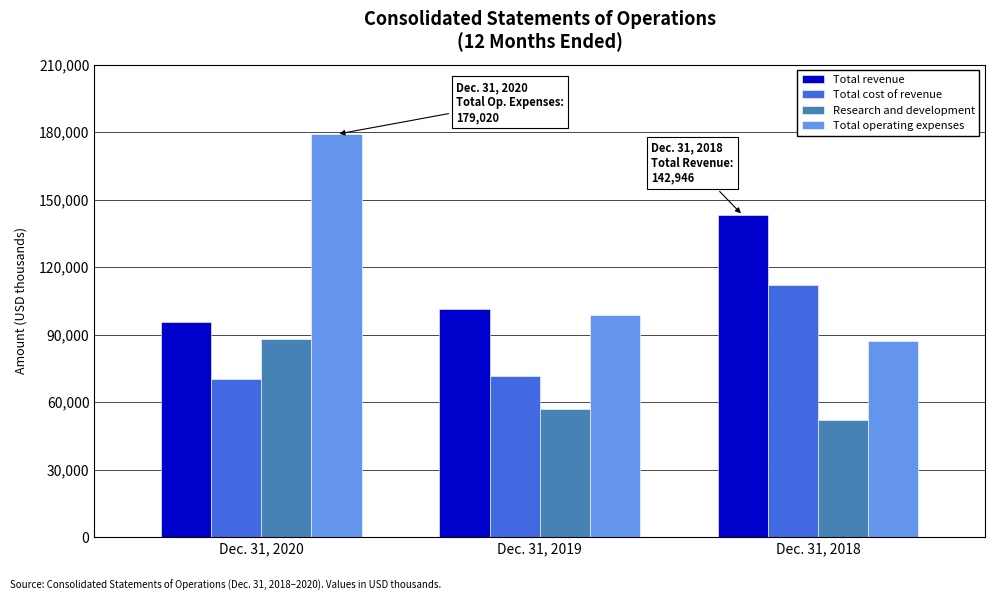

Reading left to right, transcribe all the data shown in this chart.

Total revenue: Dec. 31, 2020=95362	Dec. 31, 2019=101398	Dec. 31, 2018=142946
Total cost of revenue: Dec. 31, 2020=70246	Dec. 31, 2019=71630	Dec. 31, 2018=112066
Research and development: Dec. 31, 2020=88080	Dec. 31, 2019=56850	Dec. 31, 2018=51993
Total operating expenses: Dec. 31, 2020=179020	Dec. 31, 2019=98781	Dec. 31, 2018=87032